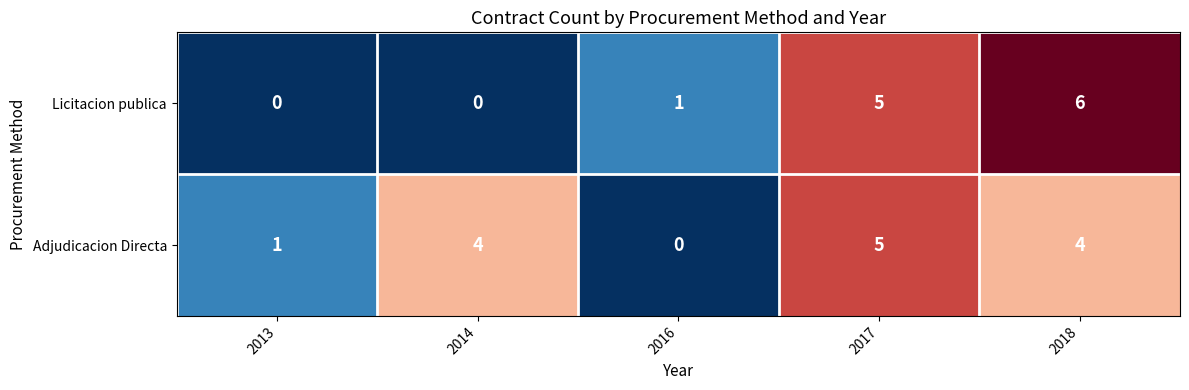

What is the average value of the Adjudicacion Directa series?

3